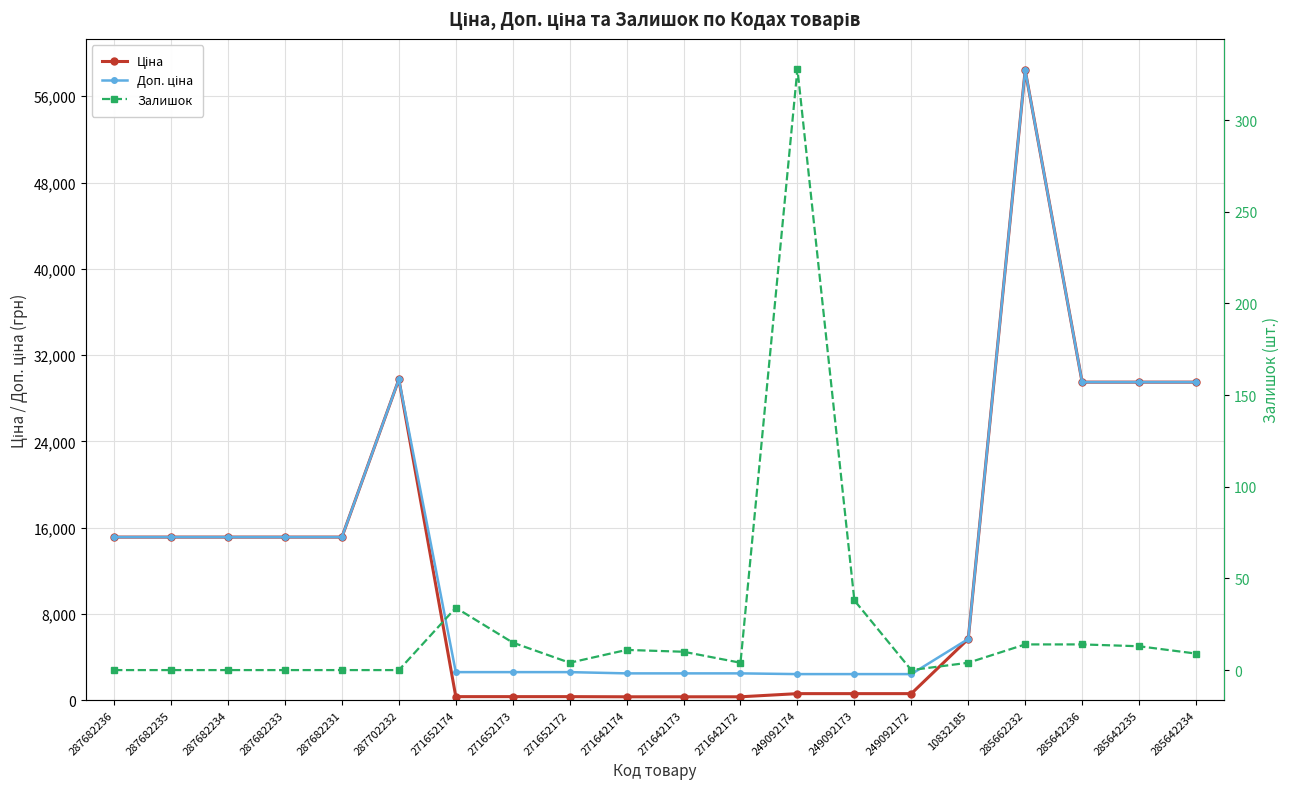

What is the difference between the Ціна values at 285662232 and 271652173?

58101.8